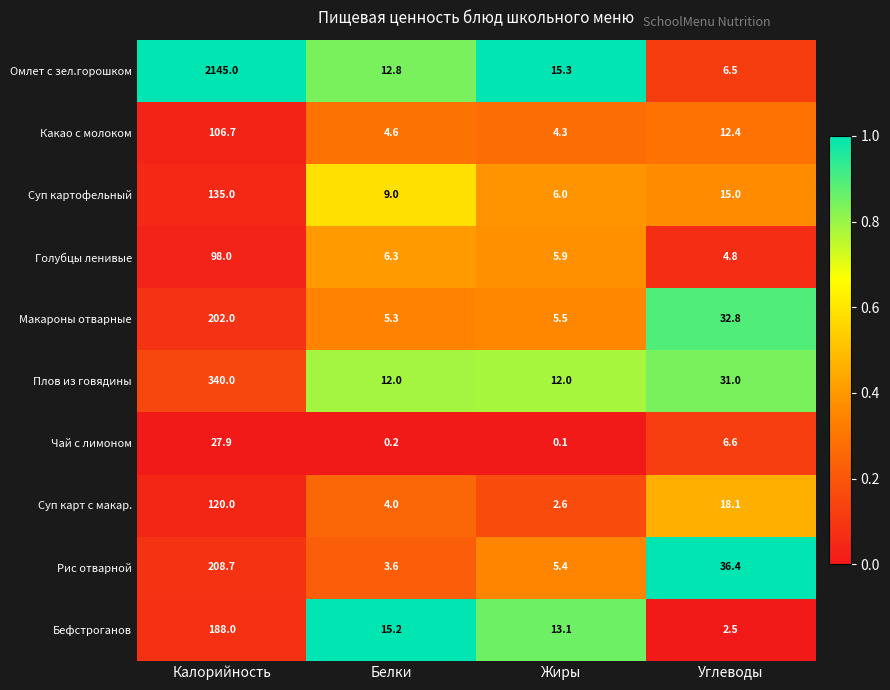

What is the difference between the Голубцы ленивые values at Белки and Жиры?

0.4